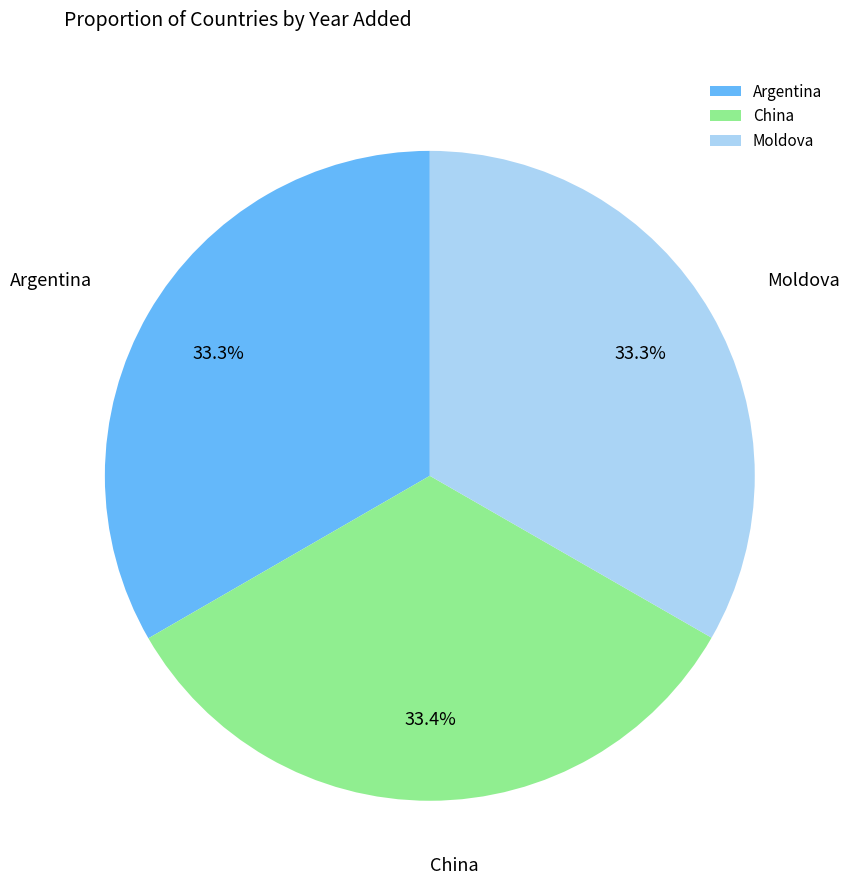

True or false: Moldova accounts for 26% of the total.

False